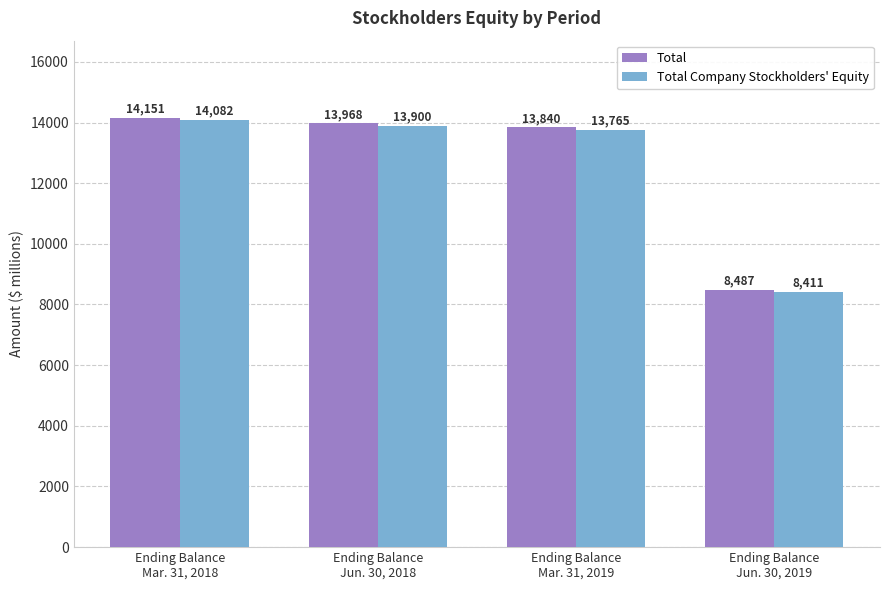

What is the spread (max minus min) of values at Ending Balance
Jun. 30, 2019?

76